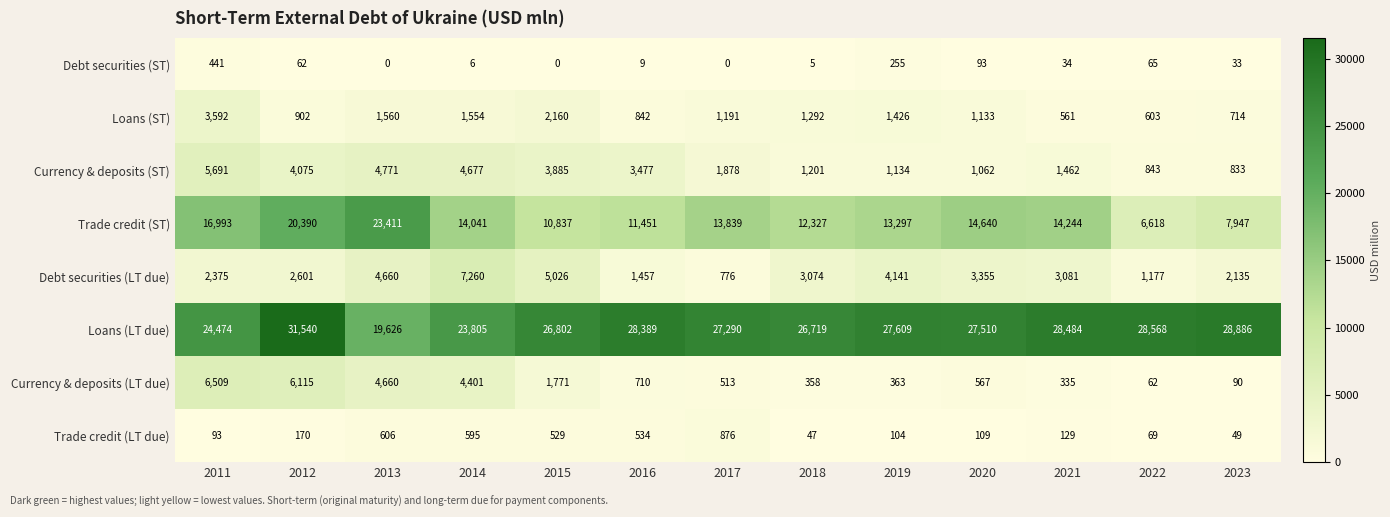

Which series has the largest range (max minus min)?

Trade credit (ST)